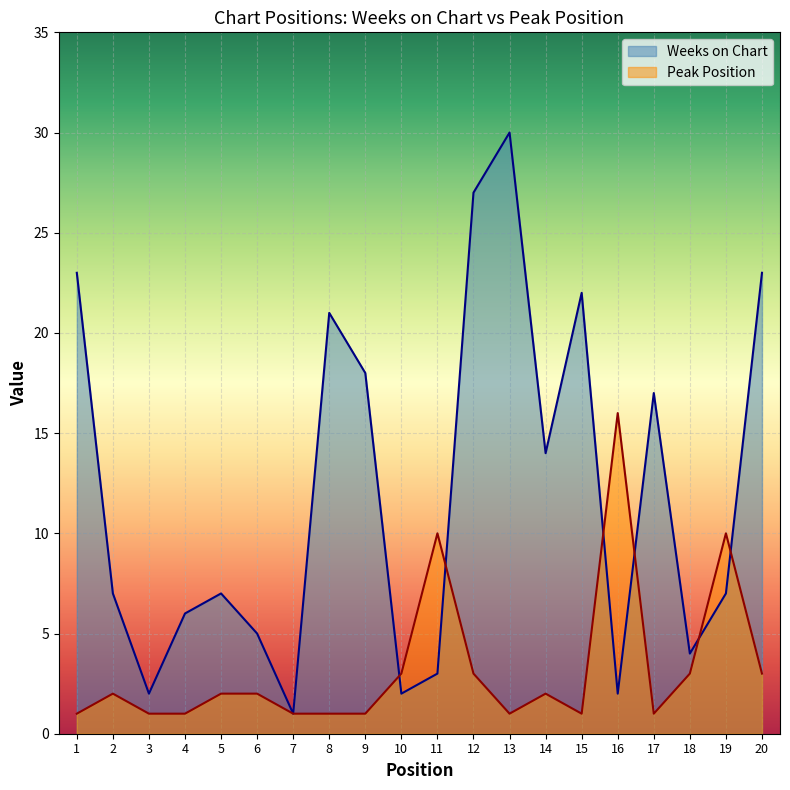

Which series has the largest total across all categories?

Weeks on Chart